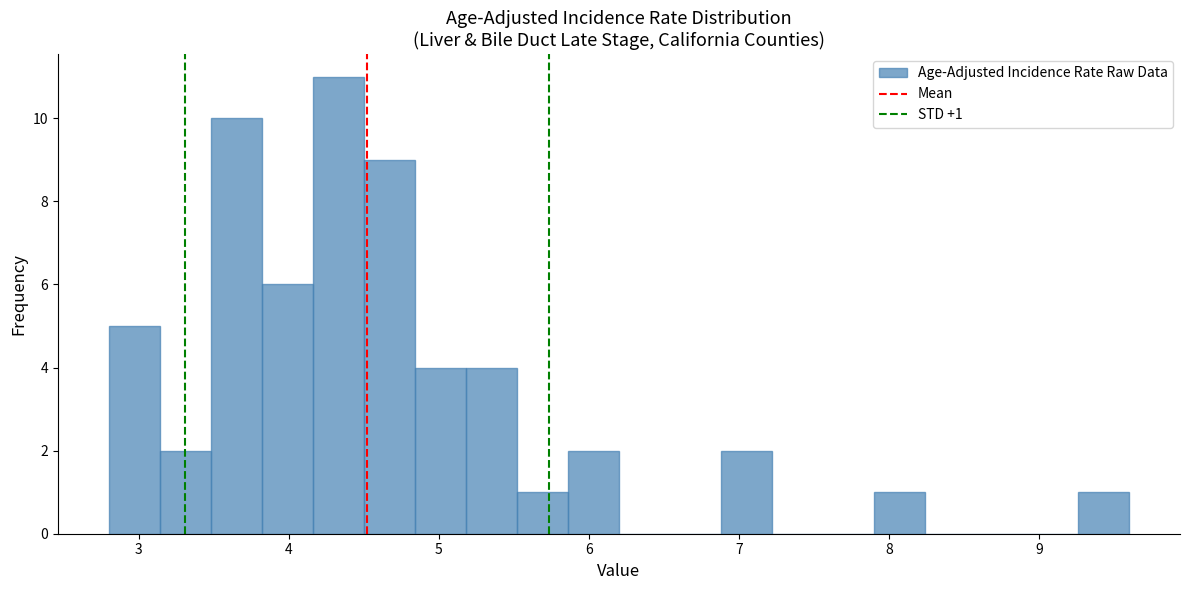

Around what value on the x-axis is the tallest bar? Give the approximate position of its centre, as read against the axis.

4.3